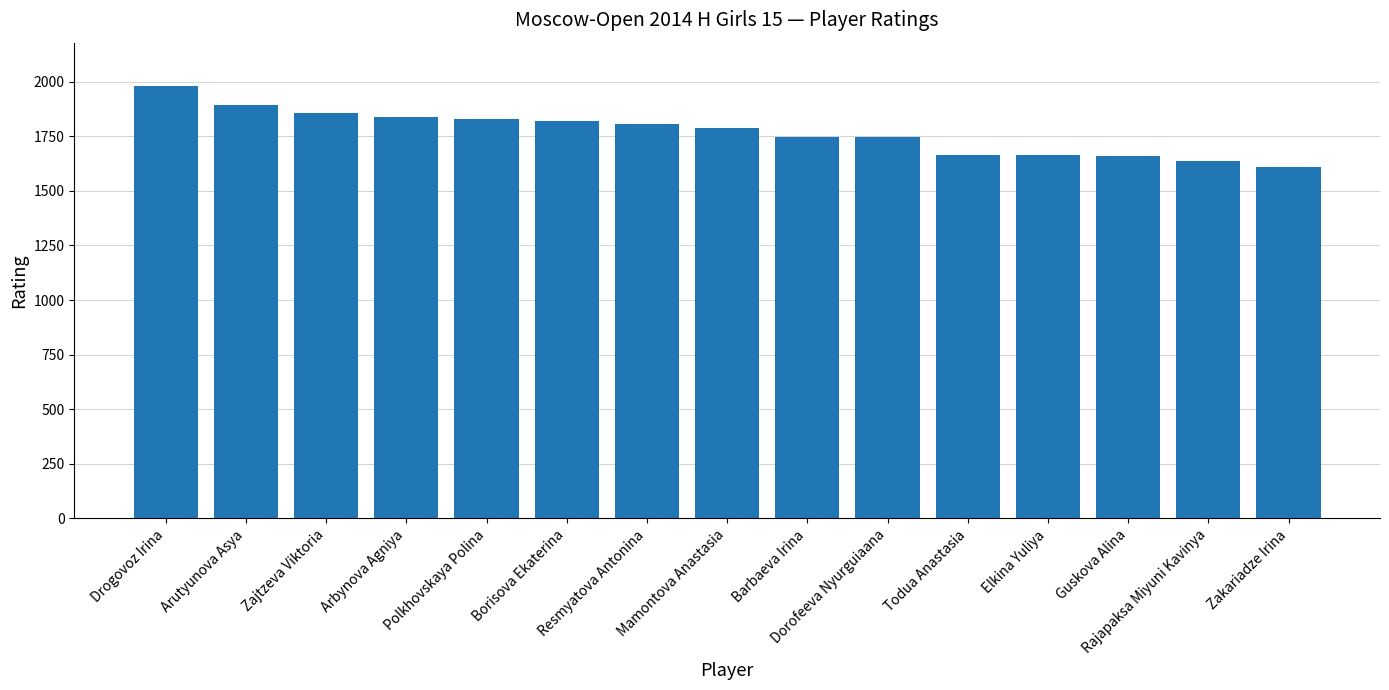

Which category has the lowest value across all series?

Zakariadze Irina